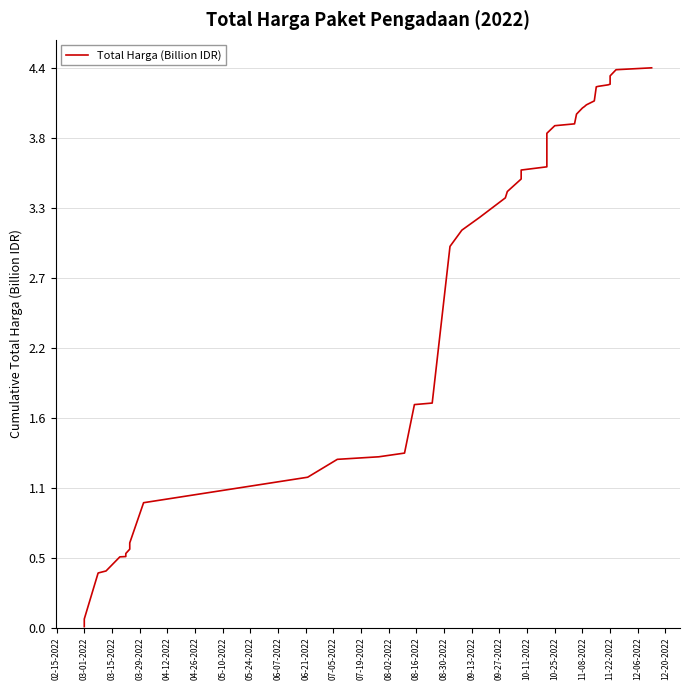

Which has a higher value, 10-11-2022 or 05-10-2022?

10-11-2022